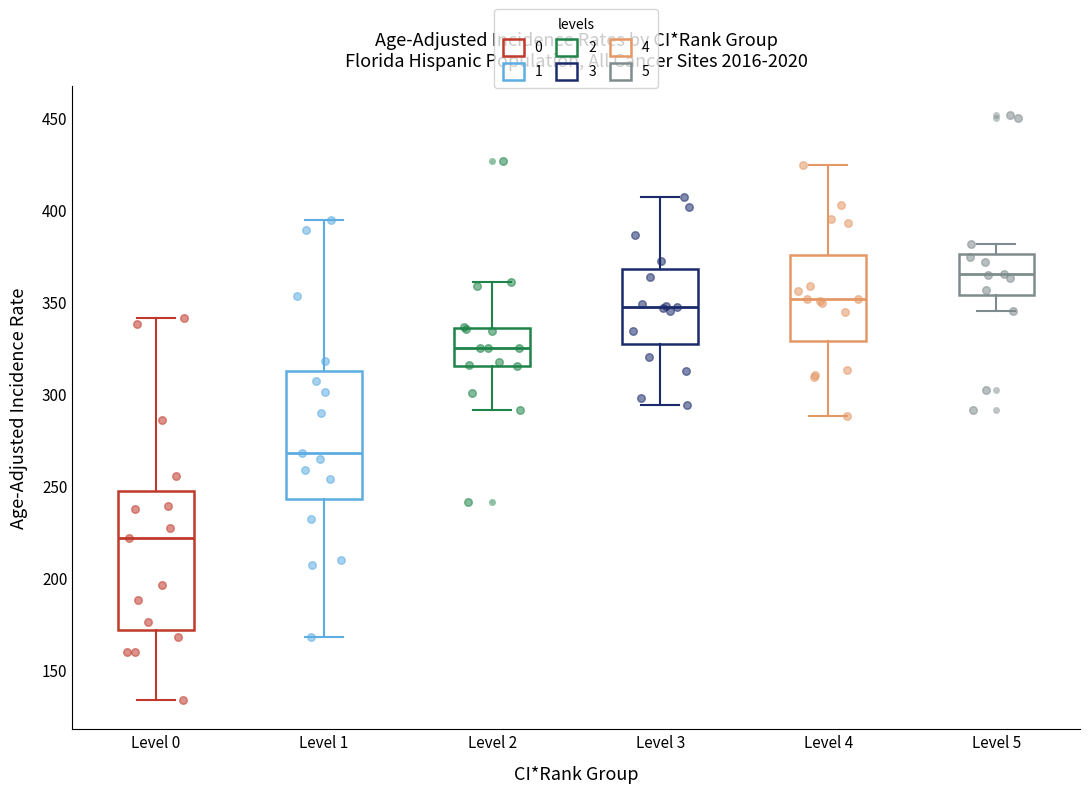

Where is the lower edge of the box for Level 1 on the y-axis? The values are not printed on the chart, so give them approximately, as read against the axis.

245